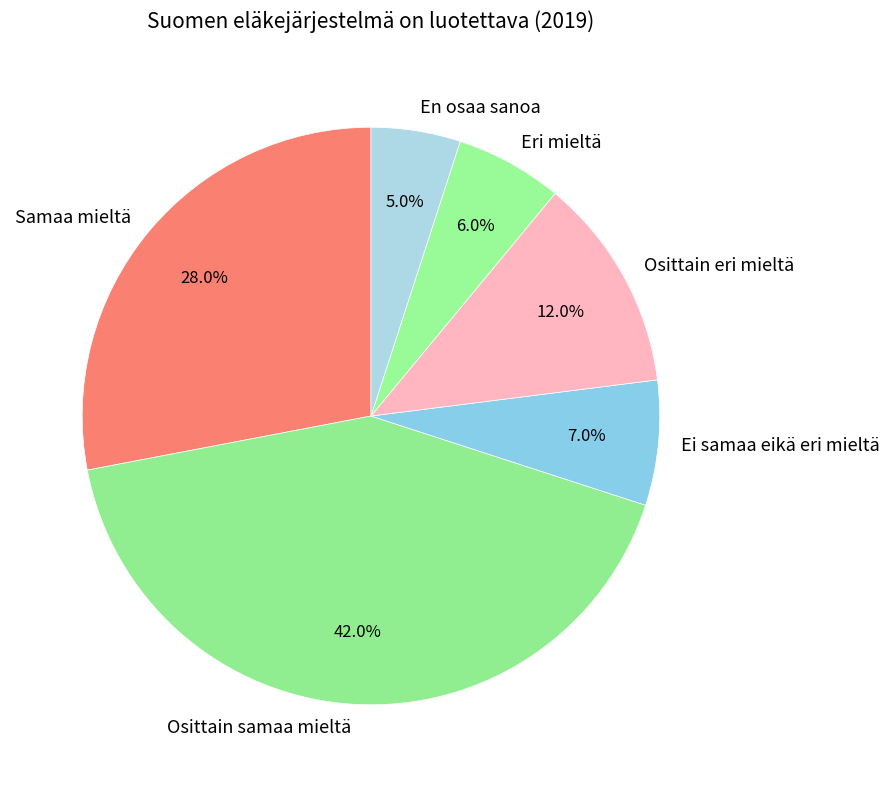

The Samaa mieltä slice represents 28% of the pie. True or false?

True